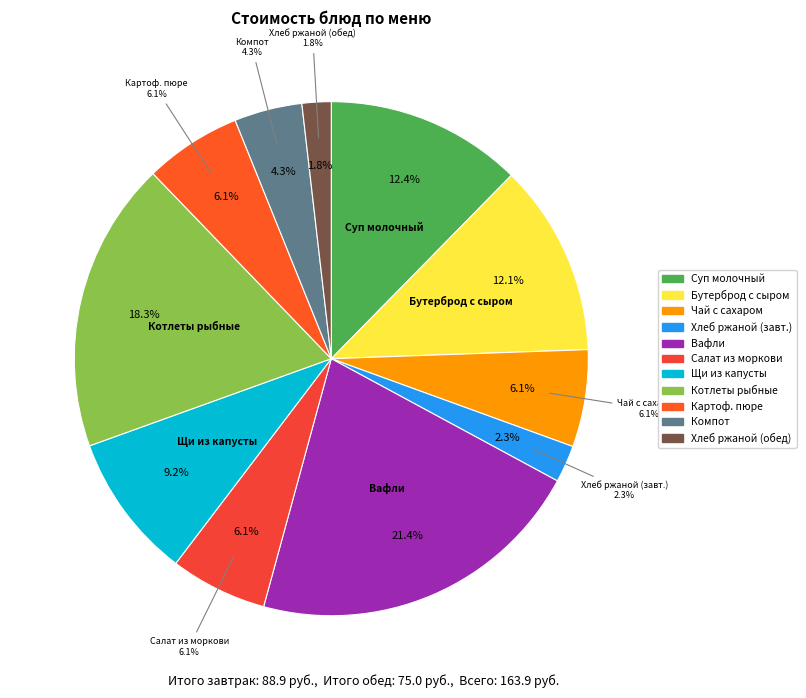

What is the change in value from Щи из свежей капусты с картофелем to Хлеб ржаной (обед)?

-12.0